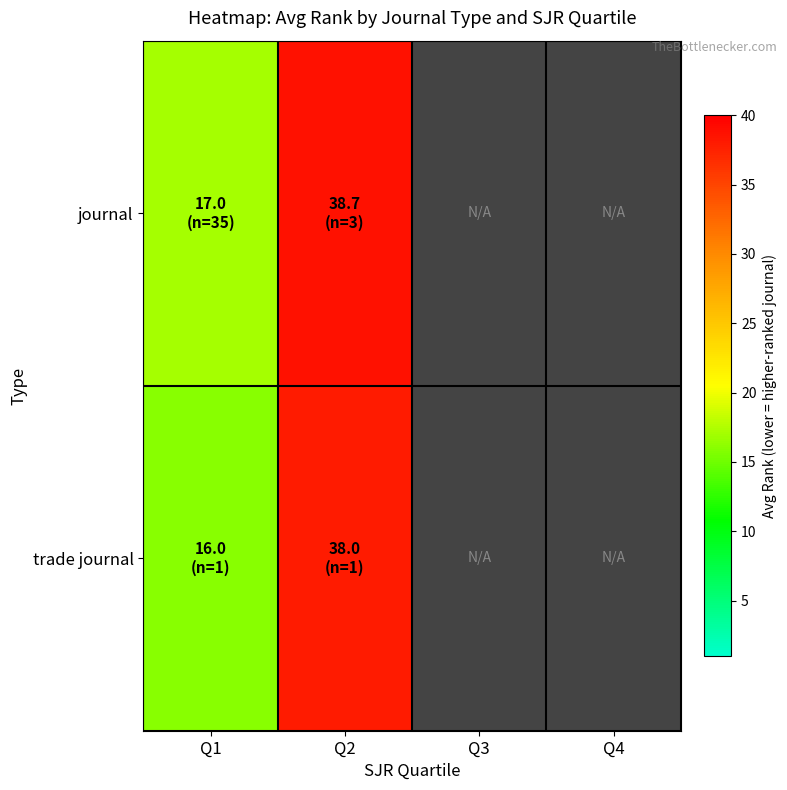

The value of trade journal at Q1 is 3.8. True or false?

False